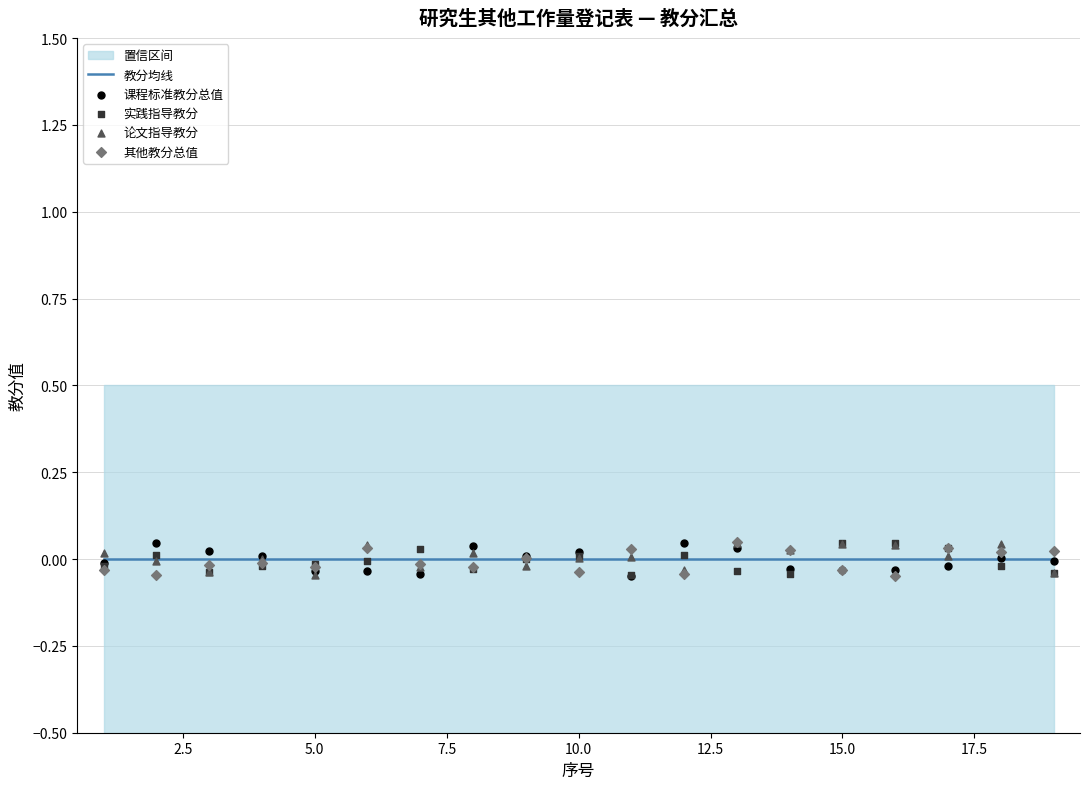

At how many categories does at least one series exceed 0?

18